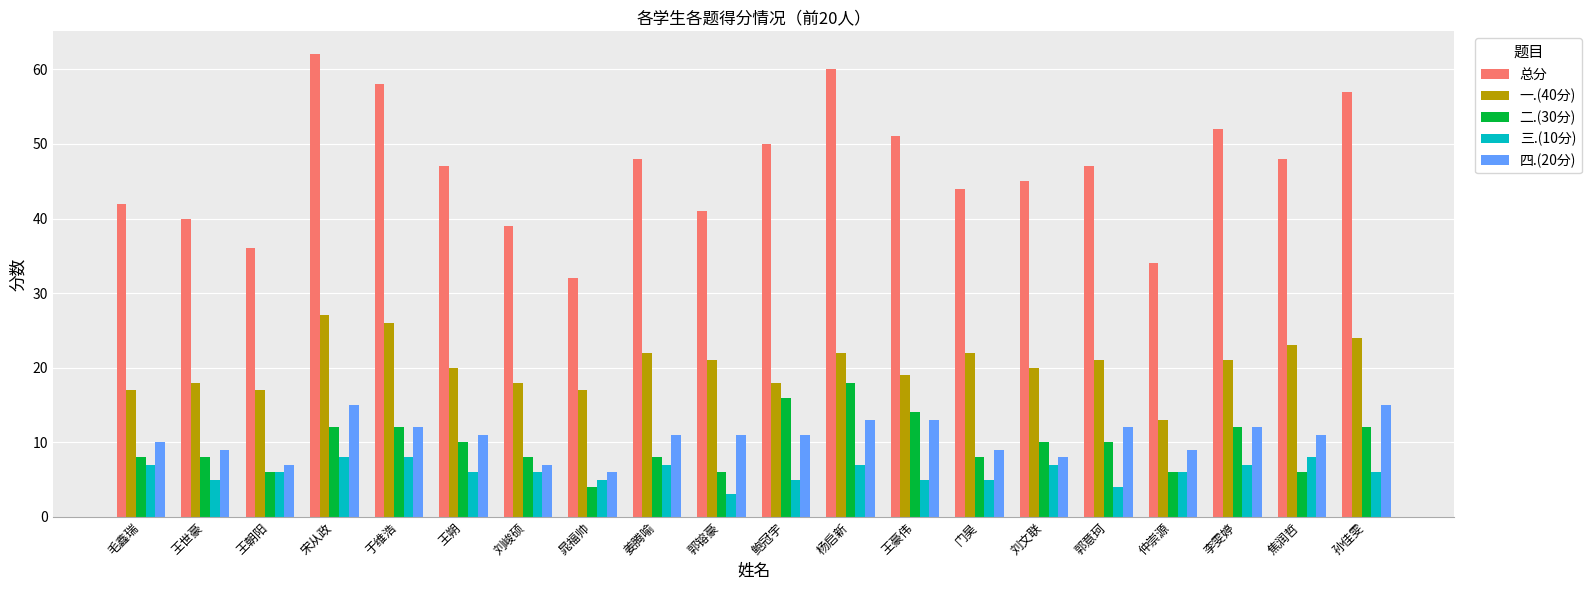

Count the number of categories in the chart.

20